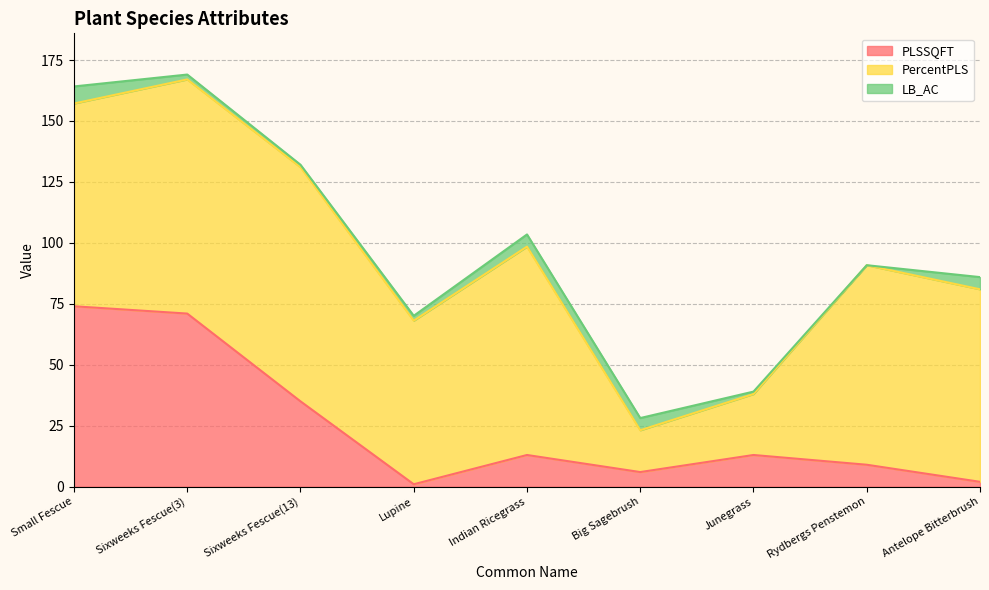

What are all the series names shown in the legend?

PLSSQFT, PercentPLS, LB_AC